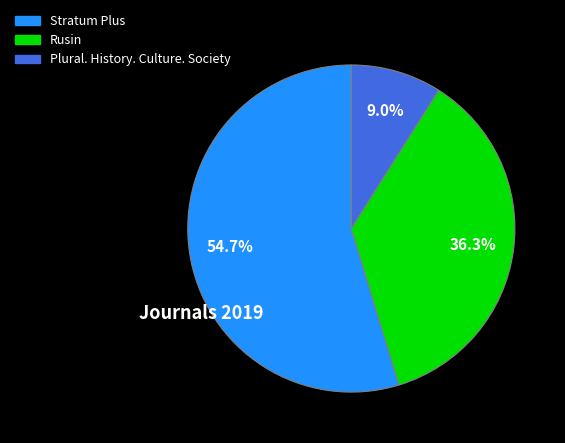

What percentage do Stratum Plus and Plural. History. Culture. Society together represent?

63.7%